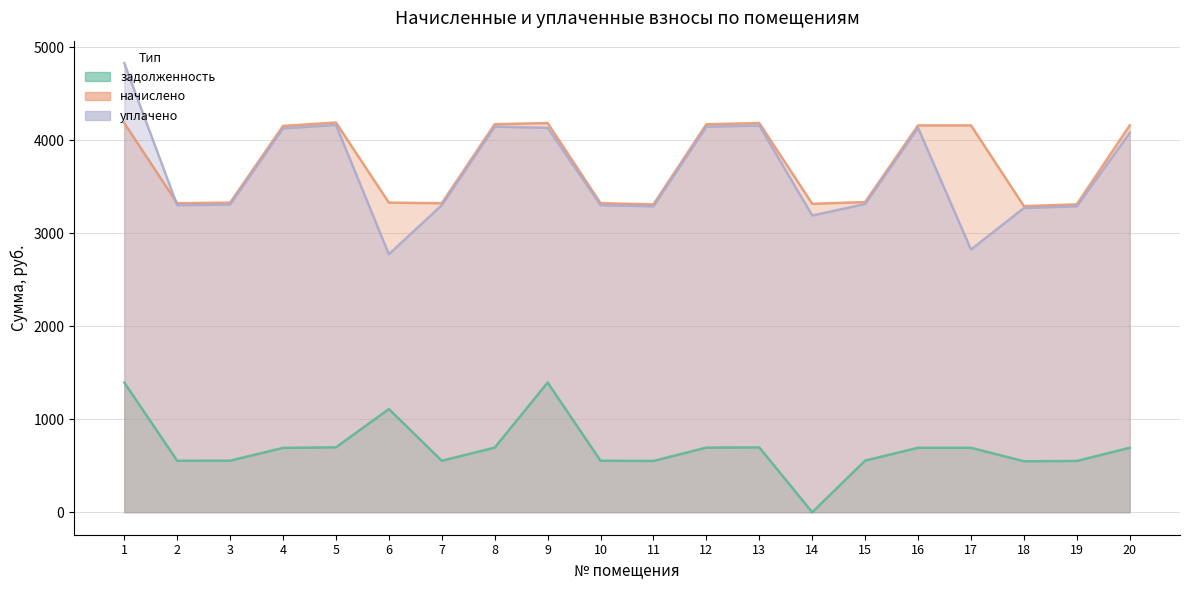

At which label does уплачено first exceed 3315?

1